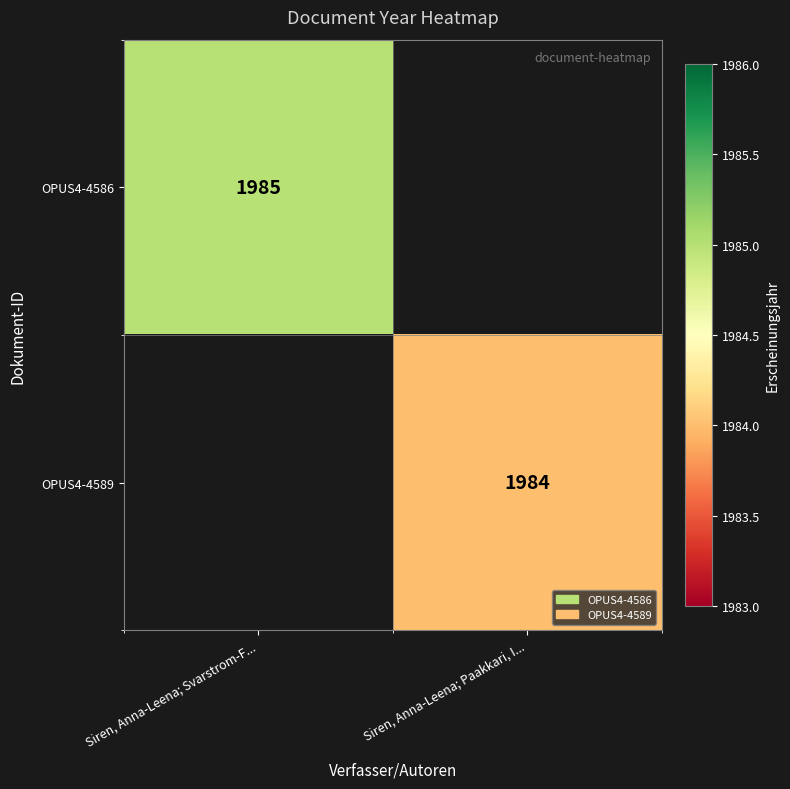

Is it true that OPUS4-4586 equals 403 at Siren, Anna-Leena; Svarstrom-F...?

False